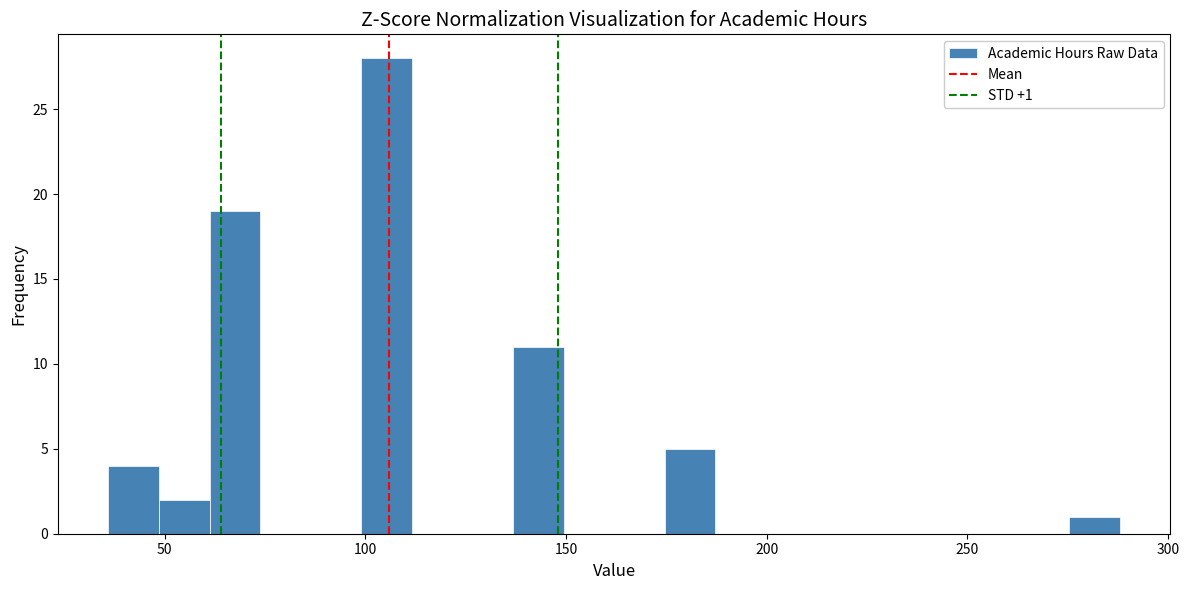

Read against the x-axis, roughly where is the centre of the tallest bar?

105